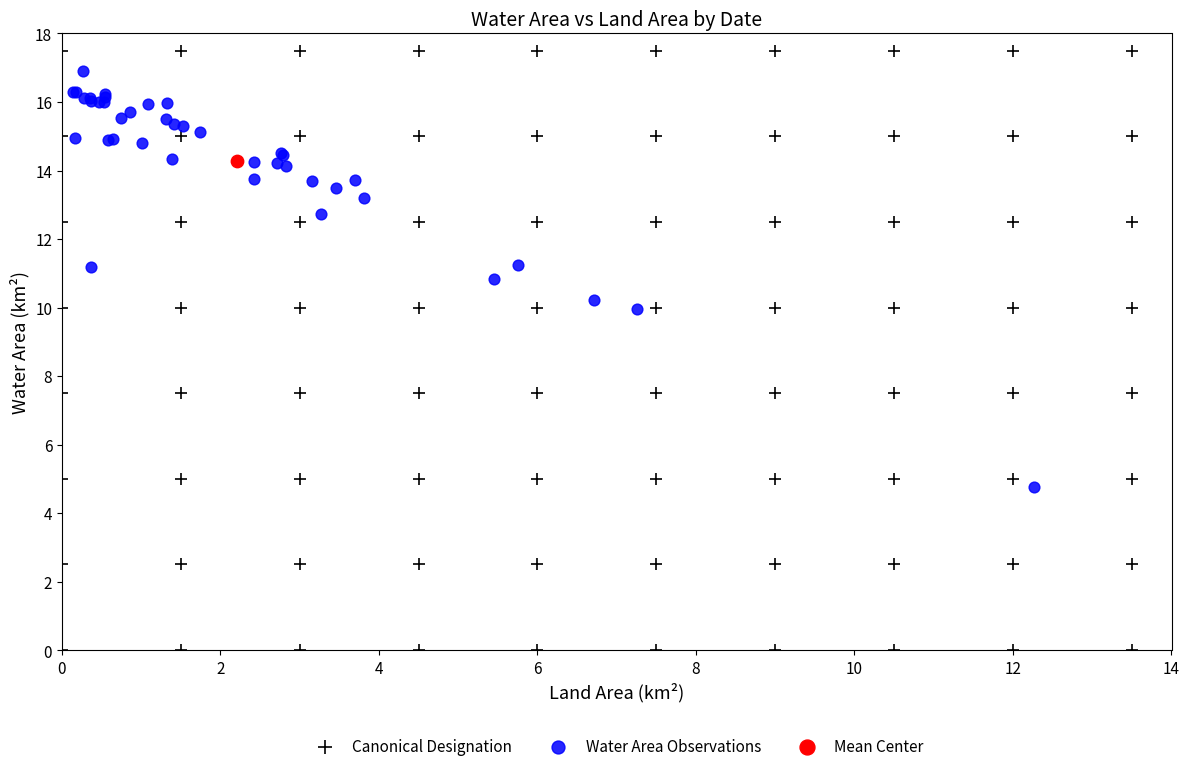

What are all the series names shown in the legend?

Canonical Designation, Water Area Observations, Mean Center